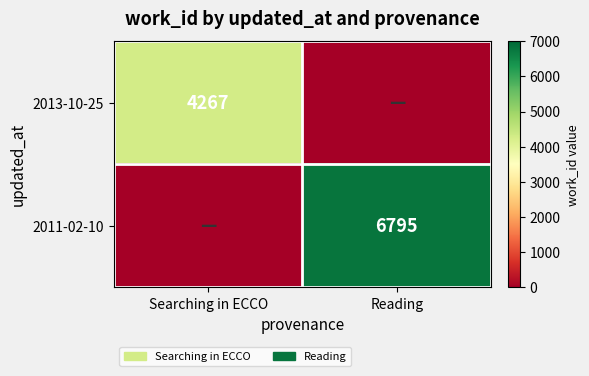

Which label corresponds to the largest value in the chart?

Reading